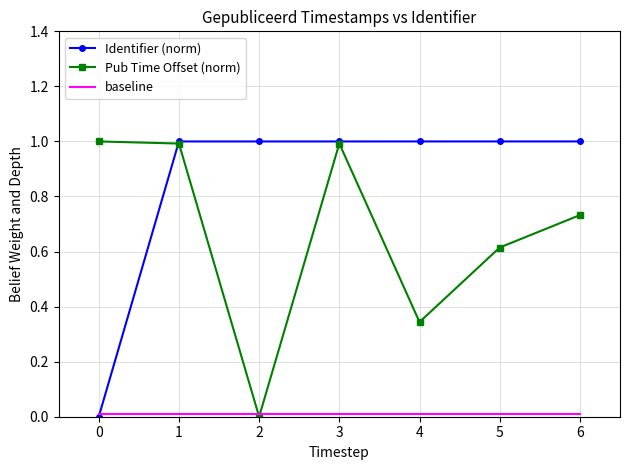

How many distinct data groups are displayed?

3